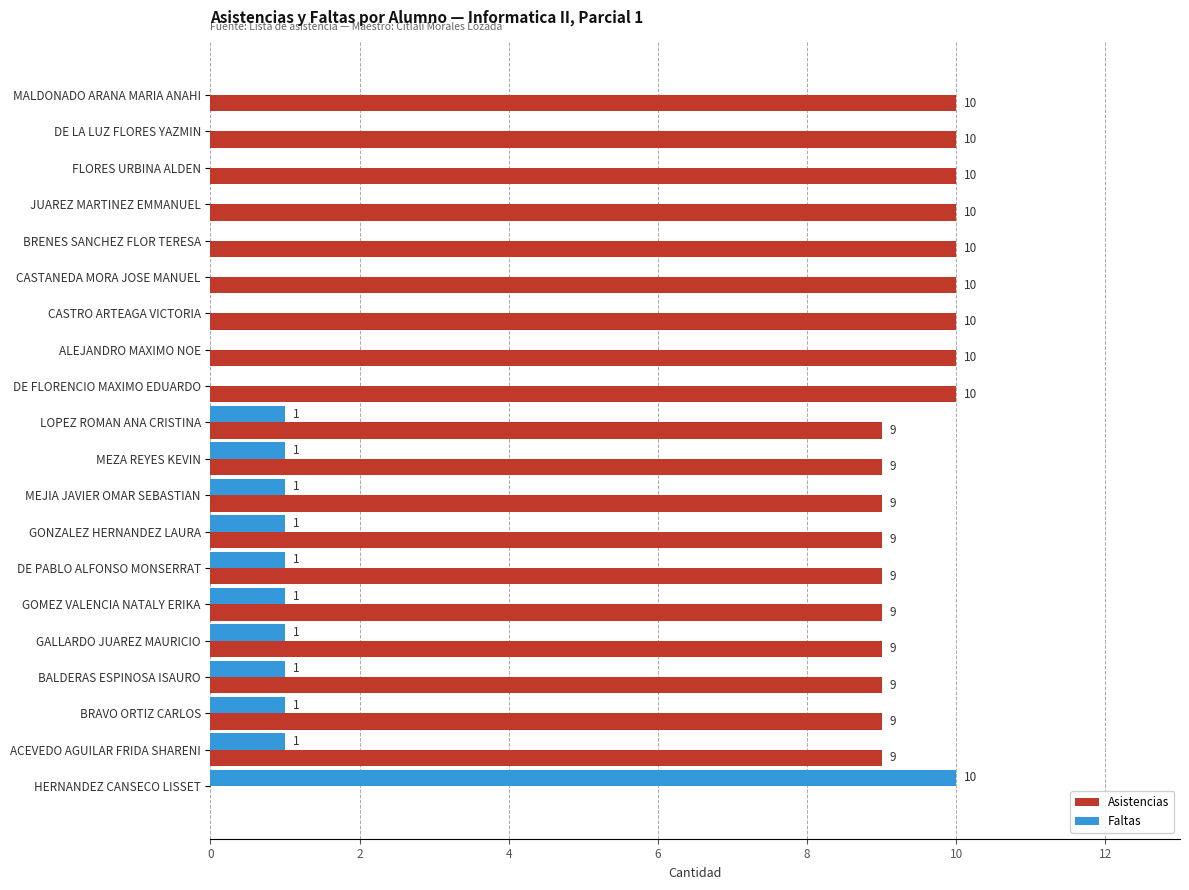

What value does the Asistencias series have at BRENES SANCHEZ FLOR TERESA, to the nearest 5?

10